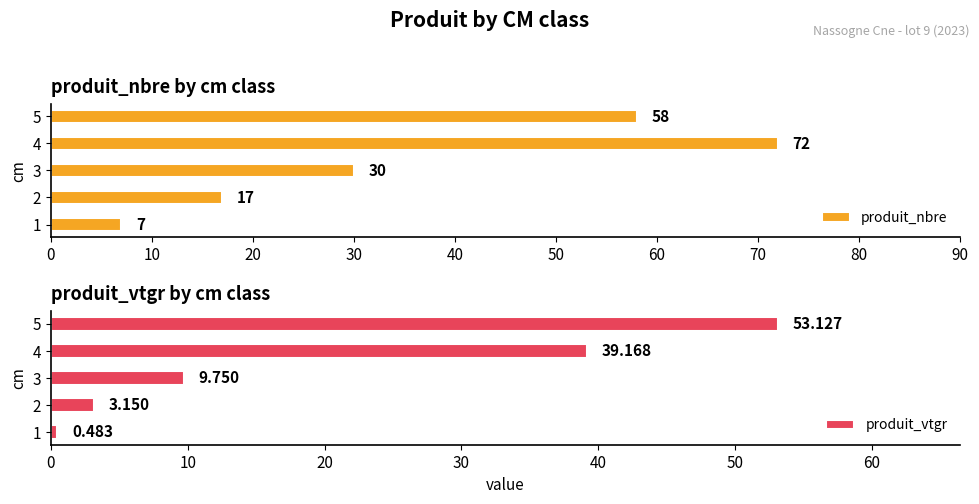

How many data points in produit_vtgr are less than 9?

2